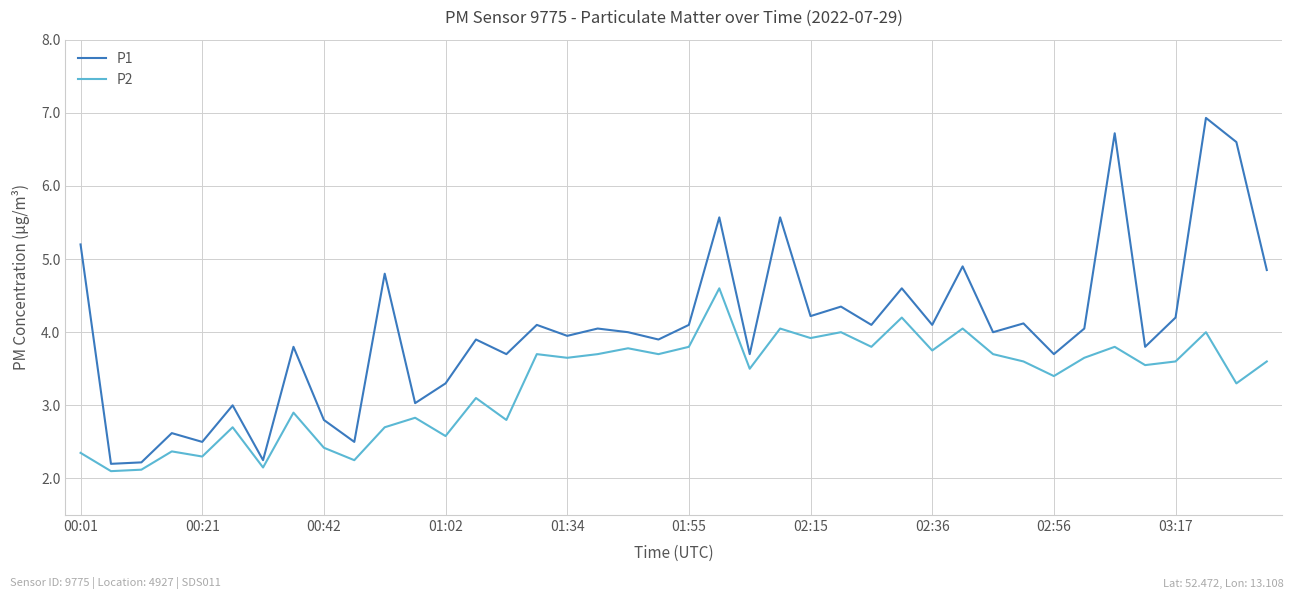

Rank the series by their maximum value, from lowest to highest.

P2, P1